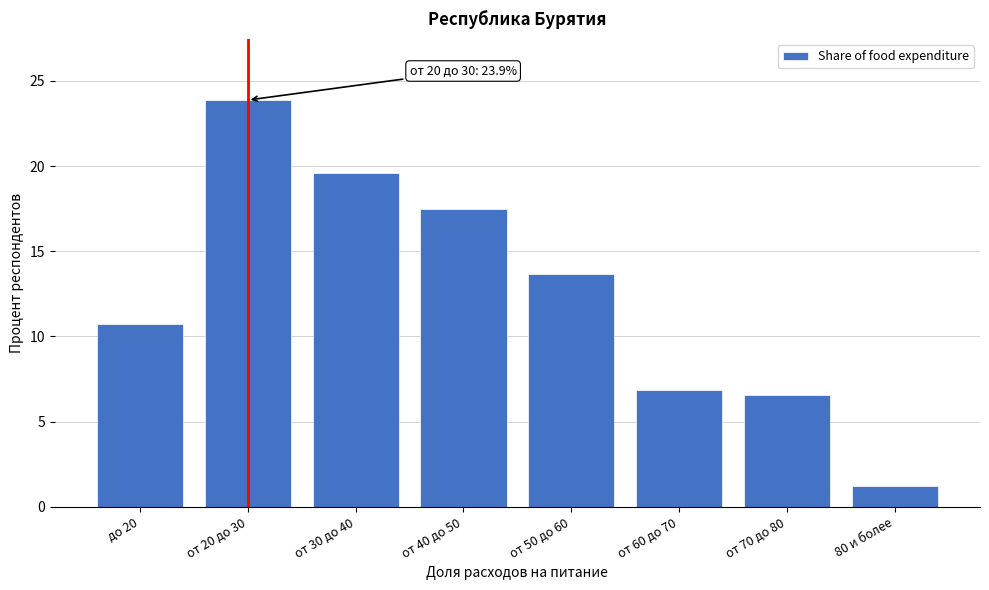

Reading left to right, list all the values displayed in this chart.

10.8	23.9	19.6	17.5	13.7	6.9	6.6	1.2